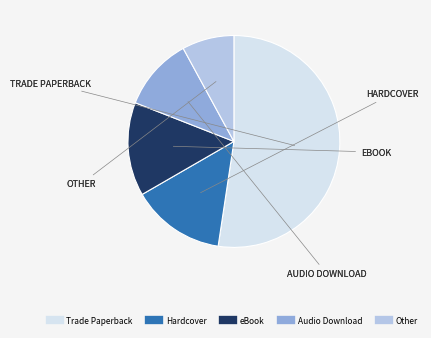

Is there any slice that represents more than half of the pie?

Yes